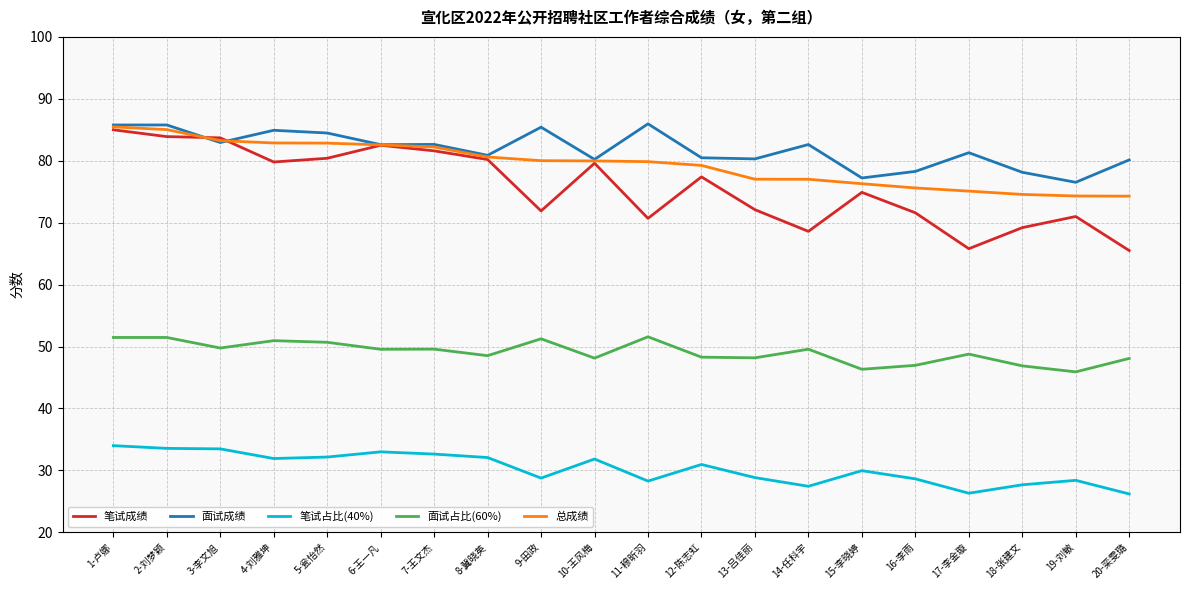

What is the highest value of the 笔试占比(40%) series?

34.0